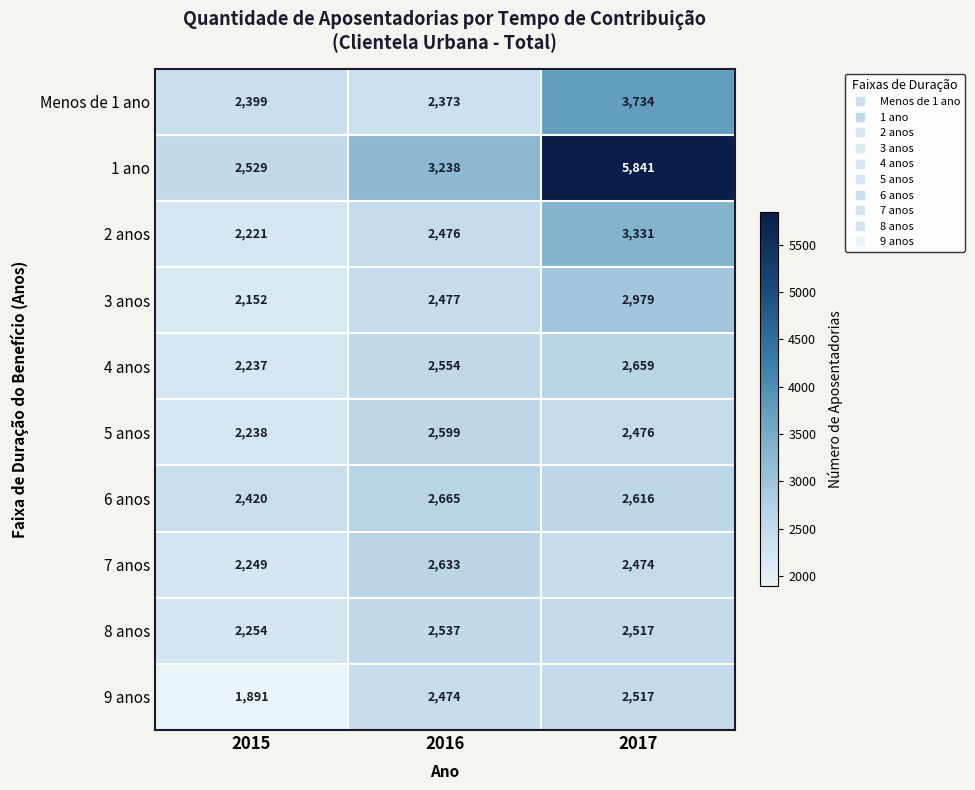

Reading right to left, list all the values displayed in this chart.

Menos de 1 ano: 3734	2373	2399
1 ano: 5841	3238	2529
2 anos: 3331	2476	2221
3 anos: 2979	2477	2152
4 anos: 2659	2554	2237
5 anos: 2476	2599	2238
6 anos: 2616	2665	2420
7 anos: 2474	2633	2249
8 anos: 2517	2537	2254
9 anos: 2517	2474	1891